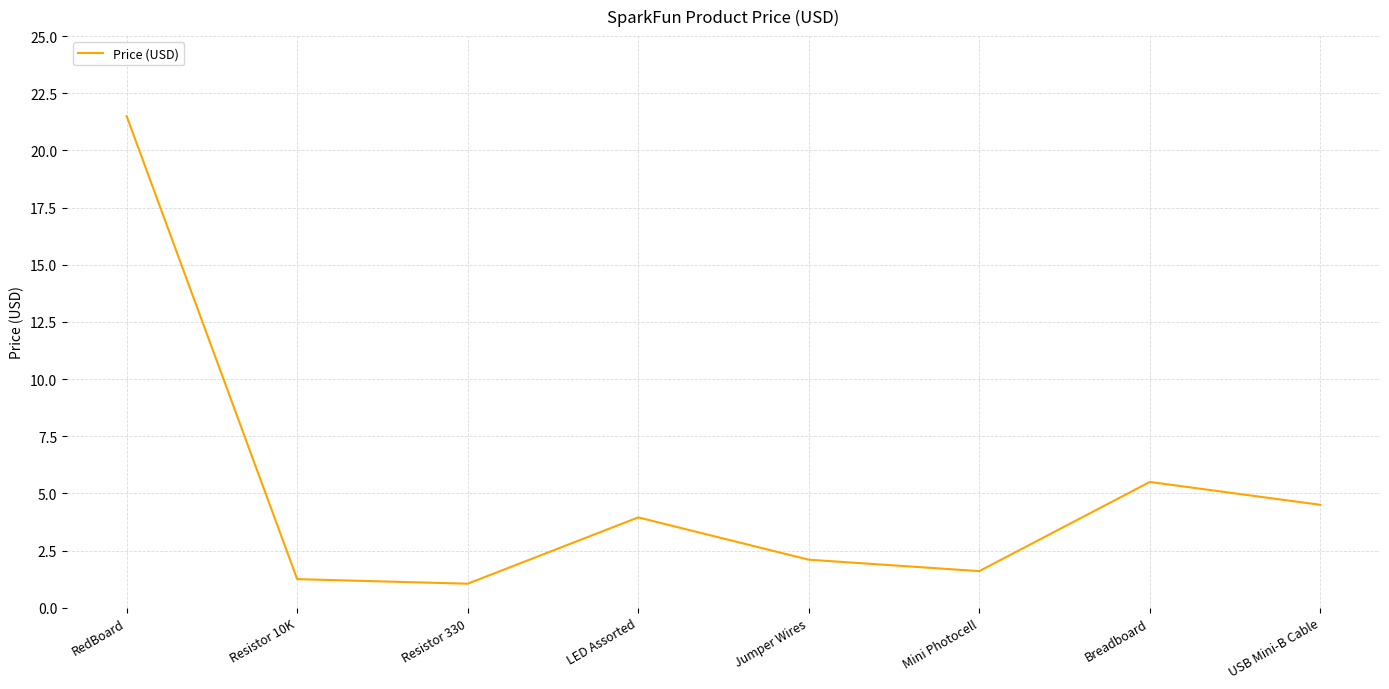

What position from the left is USB Mini-B Cable?

8